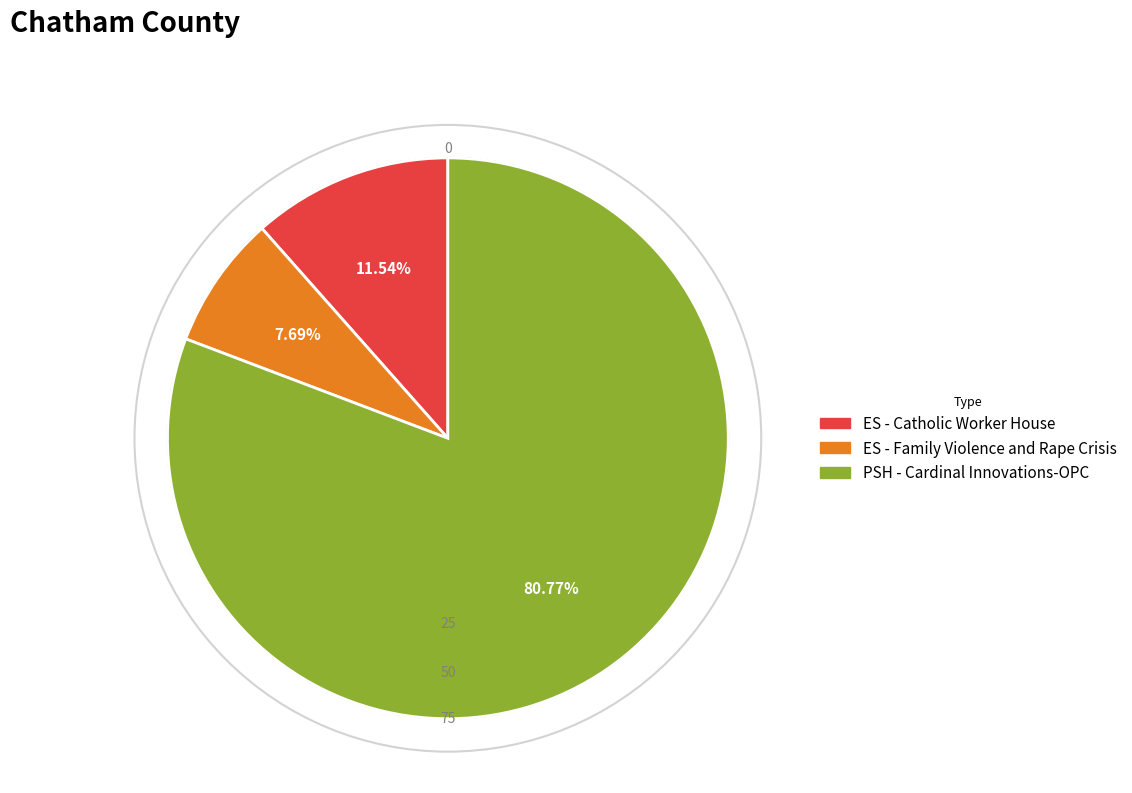

Which category accounts for the majority?

PSH - Cardinal Innovations-OPC